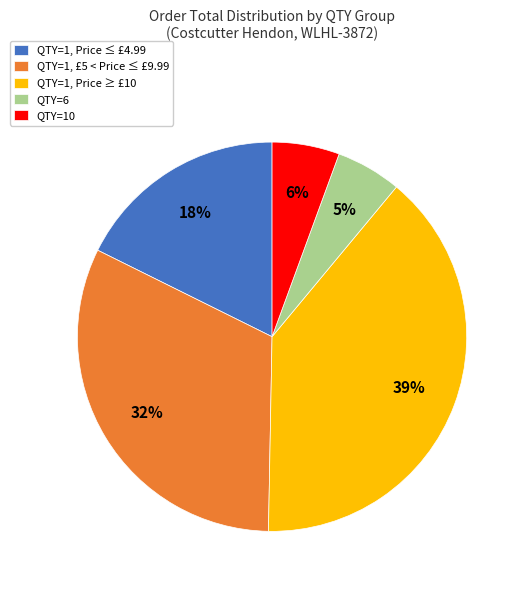

Do QTY=10 and QTY=1, Price ≥ £10 together represent more than half of the pie?

No